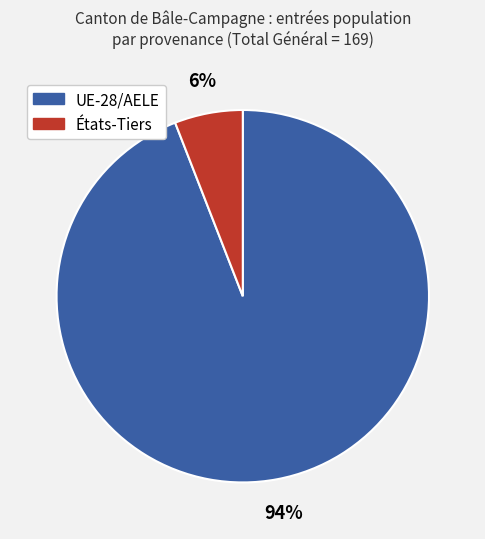

Does UE-28/AELE account for over 50% of the chart?

Yes